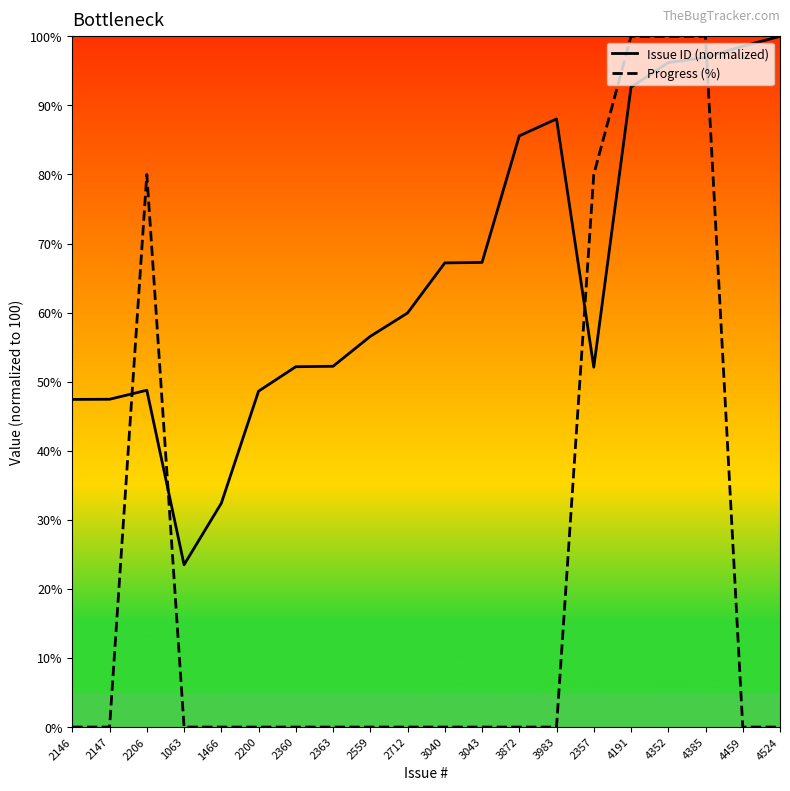

Which category has the highest value across all series?

4524